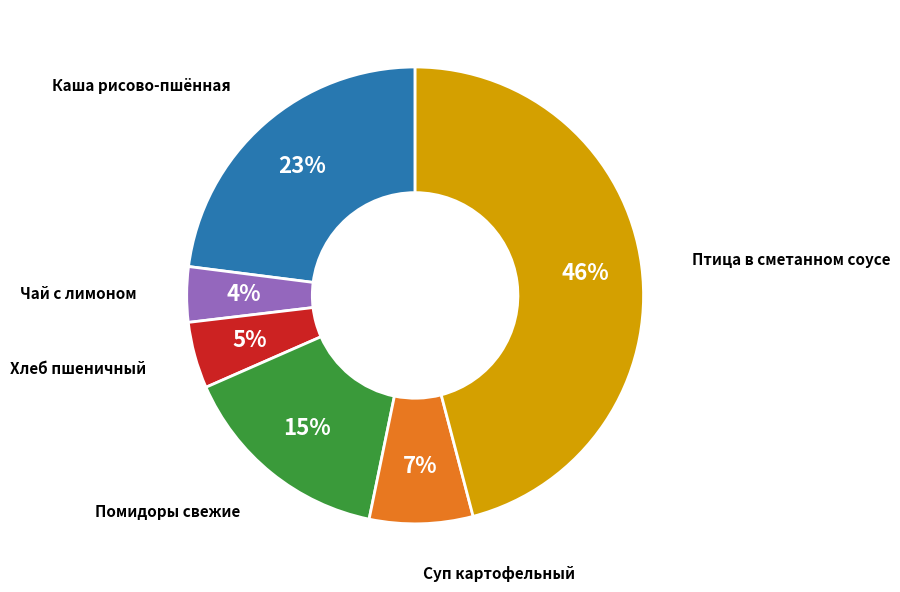

To the nearest percent, what is the average slice percentage?

17%